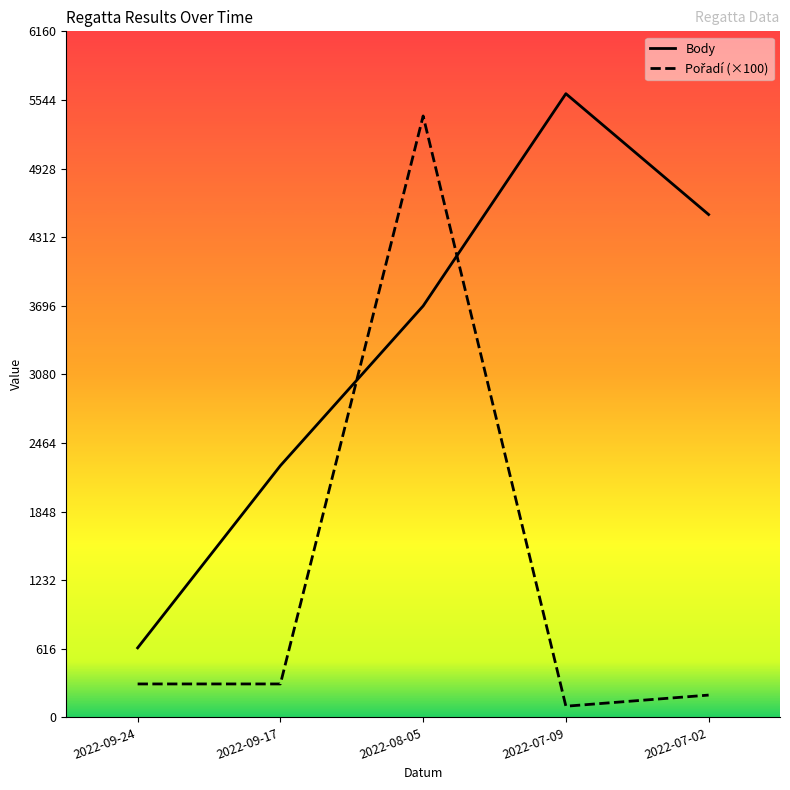

What is the difference between the highest and lowest values at 2022-09-17?

1960